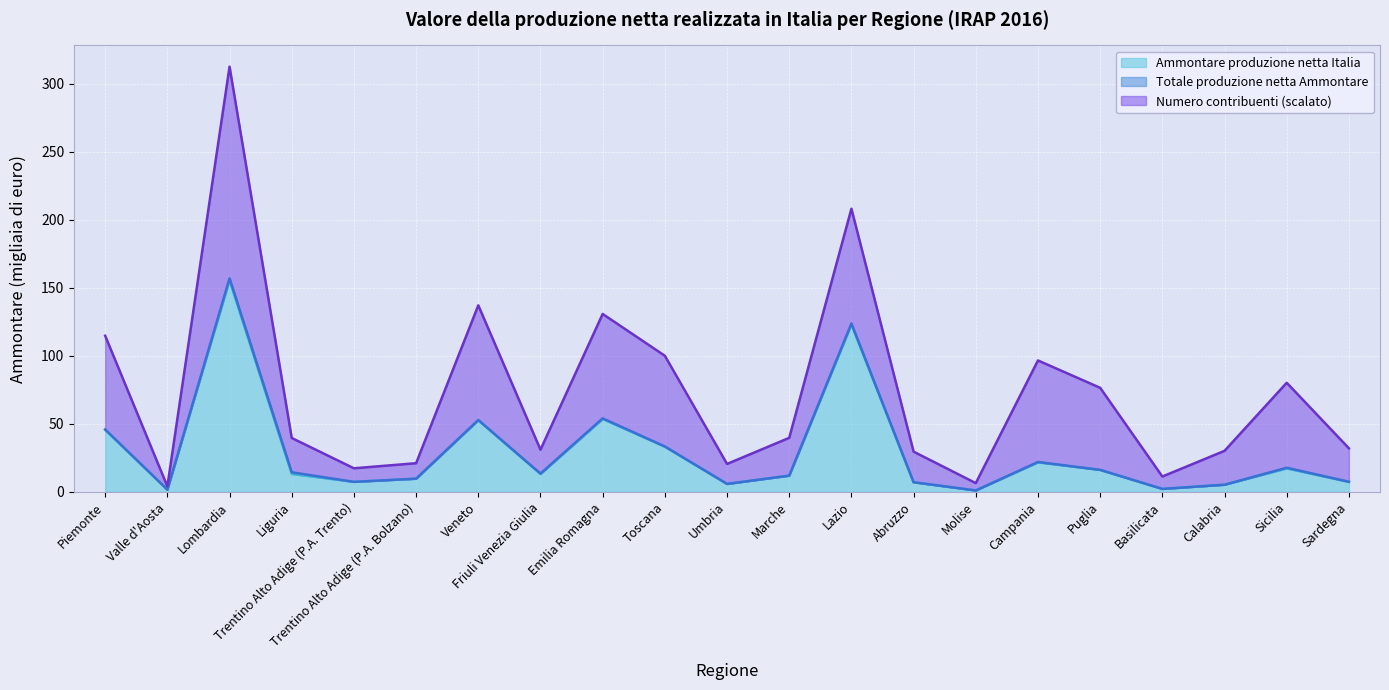

What is the difference between the Ammontare produzione netta Italia values at Emilia Romagna and Molise?

52.5